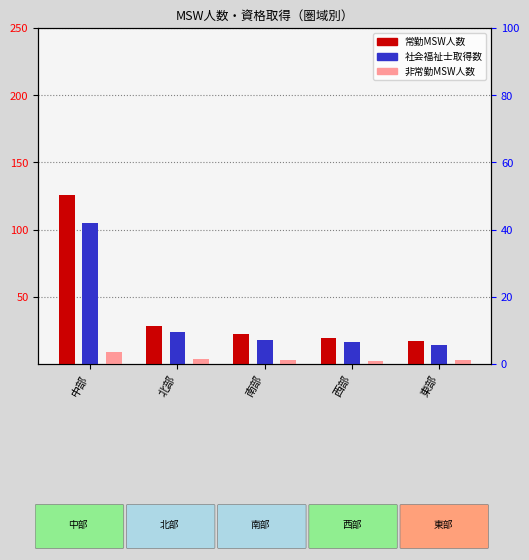

What position from the right is 西部?

2